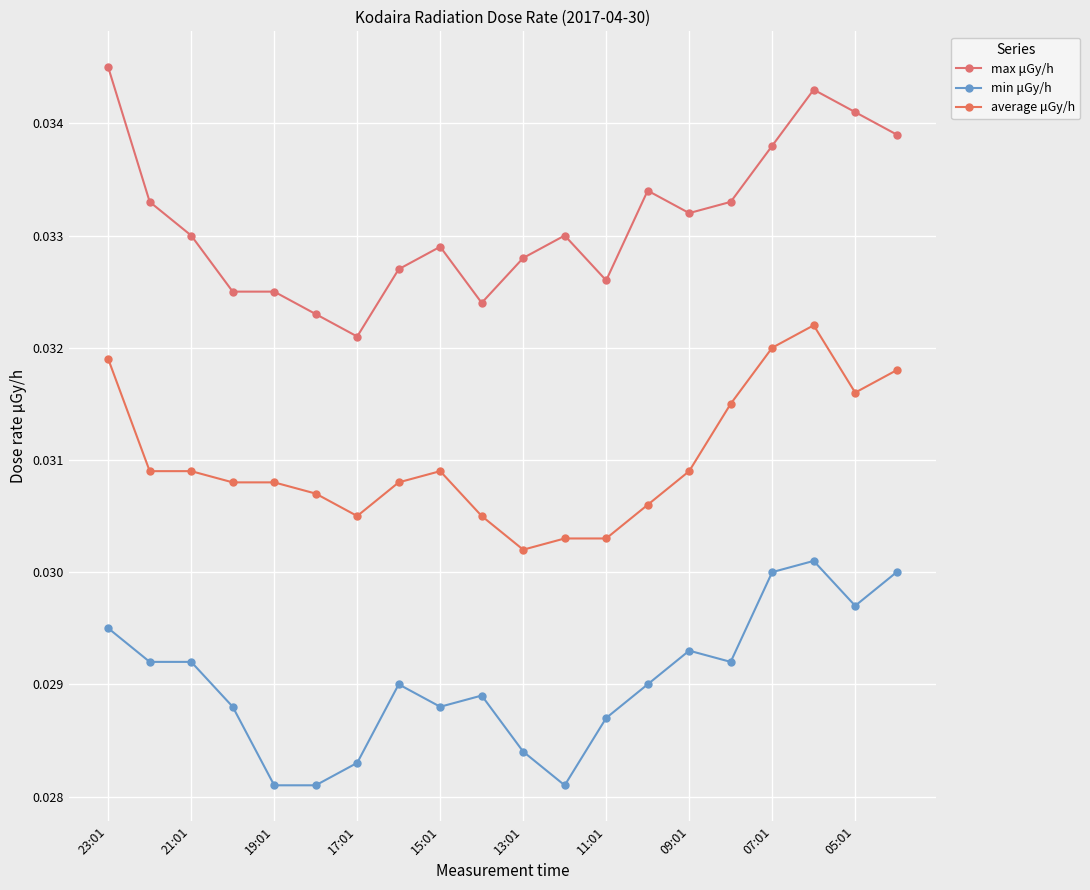

How many lines are shown in the chart?

3